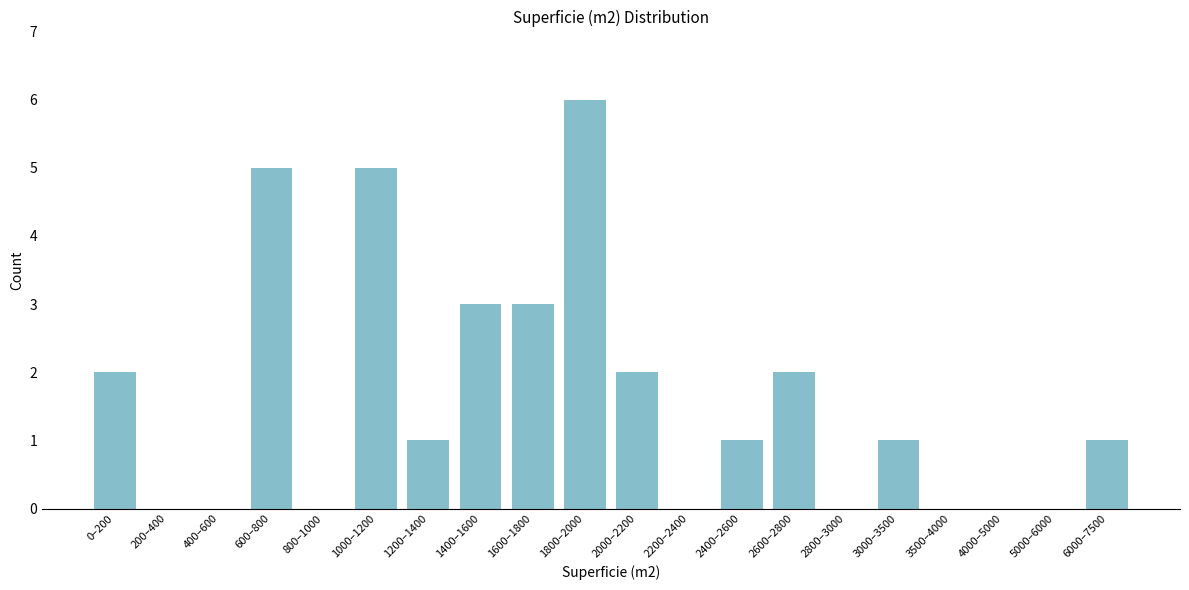

Reading right to left, list all the values displayed in this chart.

6000–7500=1	5000–6000=0	4000–5000=0	3500–4000=0	3000–3500=1	2800–3000=0	2600–2800=2	2400–2600=1	2200–2400=0	2000–2200=2	1800–2000=6	1600–1800=3	1400–1600=3	1200–1400=1	1000–1200=5	800–1000=0	600–800=5	400–600=0	200–400=0	0–200=2